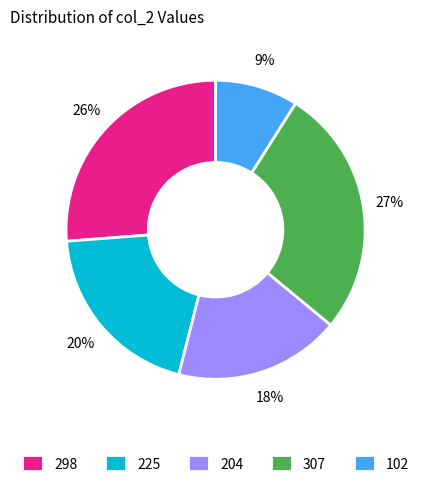

The 298 slice represents 26% of the pie. True or false?

True